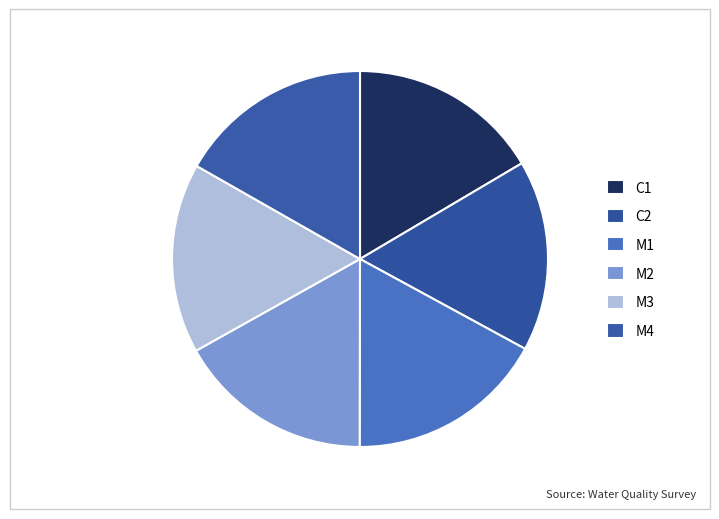

Is it true that M3 is 2% of the pie?

False